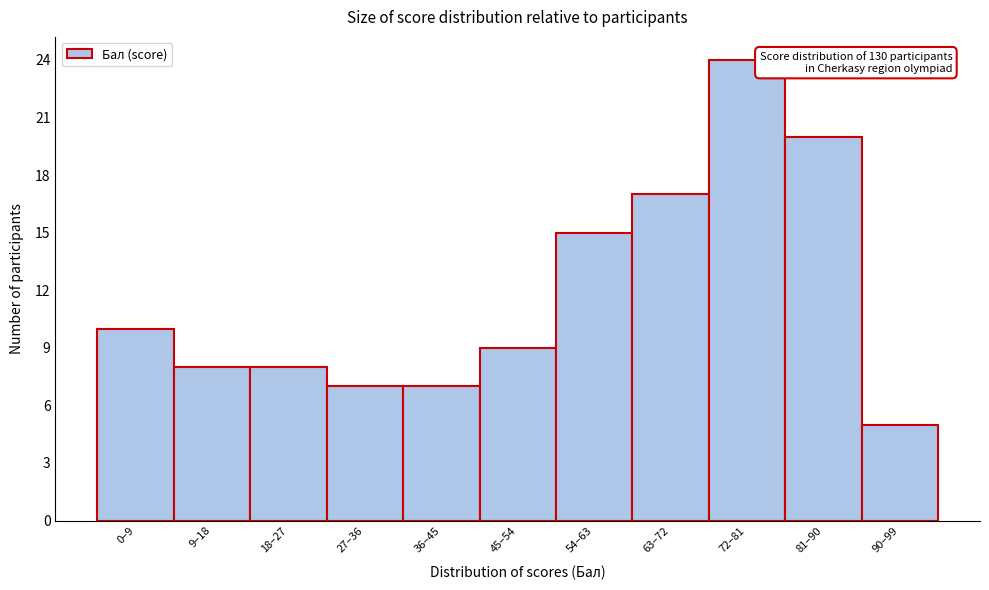

Reading right to left, extract all data points from this chart.

5	20	24	17	15	9	7	7	8	8	10